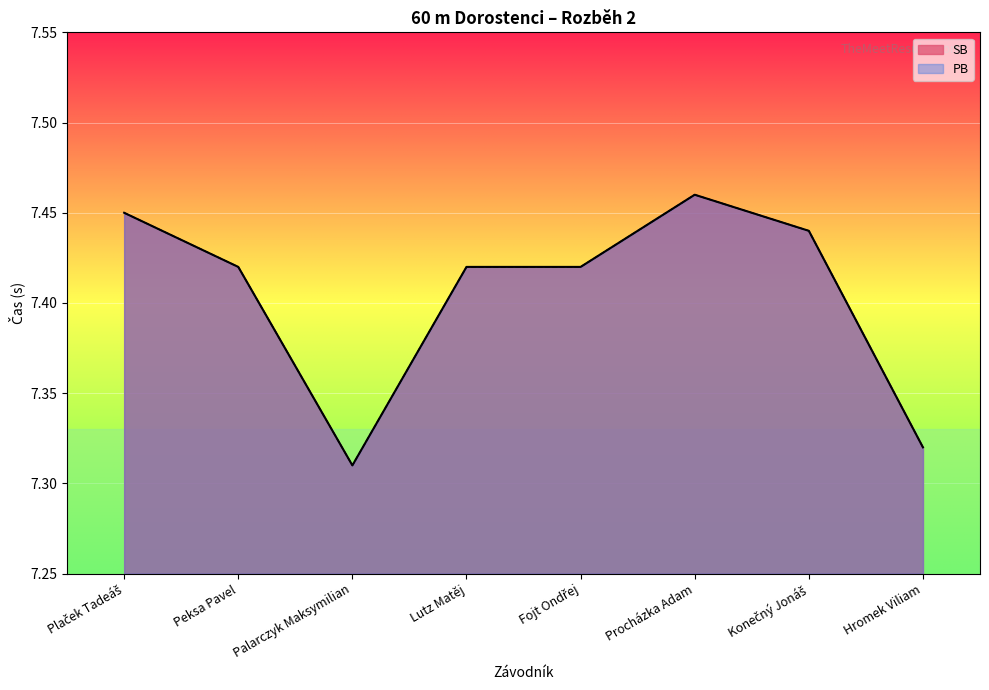

What is the total value across all series at Lutz Matěj?

14.8